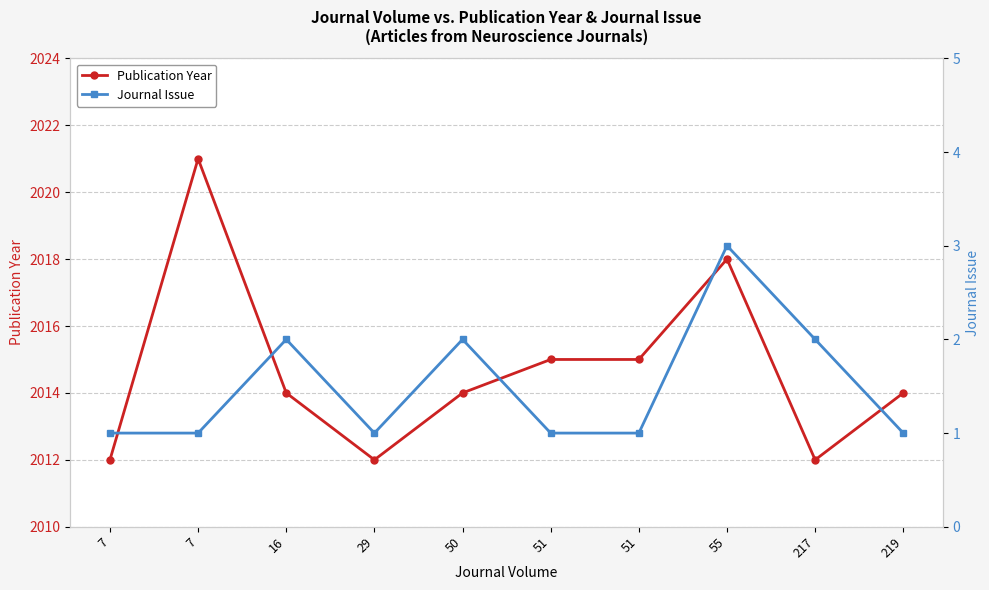

True or false: Journal Issue and Publication Year cross at least once.

False